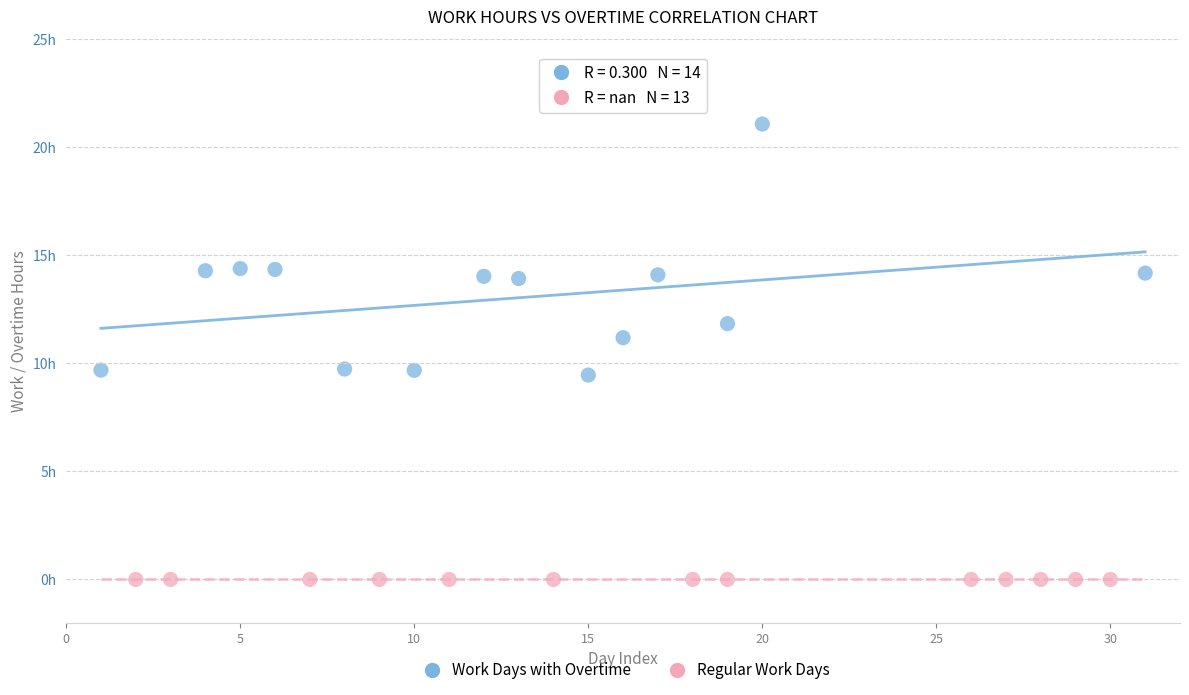

Which series contains the lowest Y value?

Regular Work Days